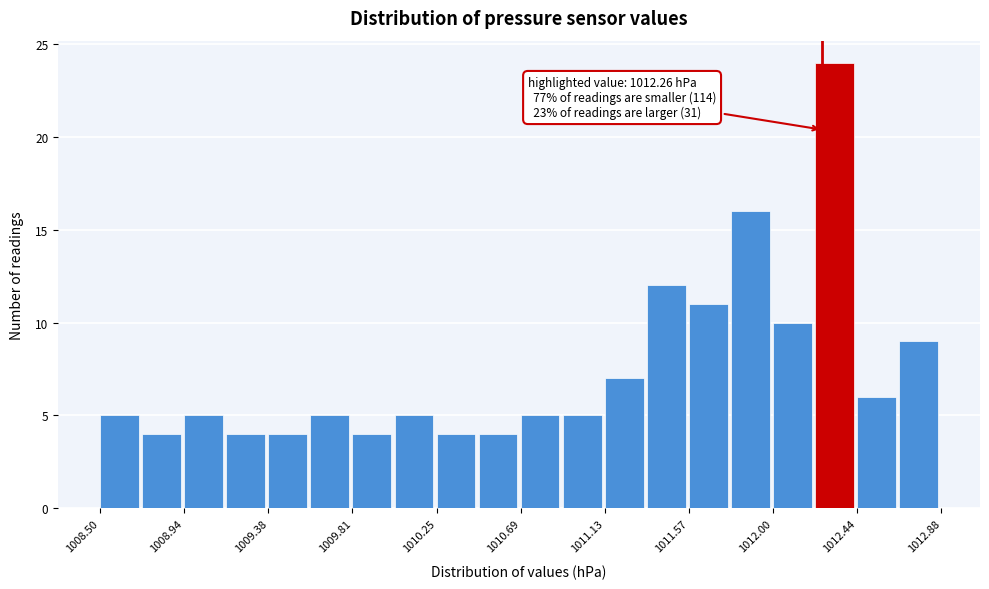

Over which range of the x-axis is the bar tallest?

1012.20 to 1012.45